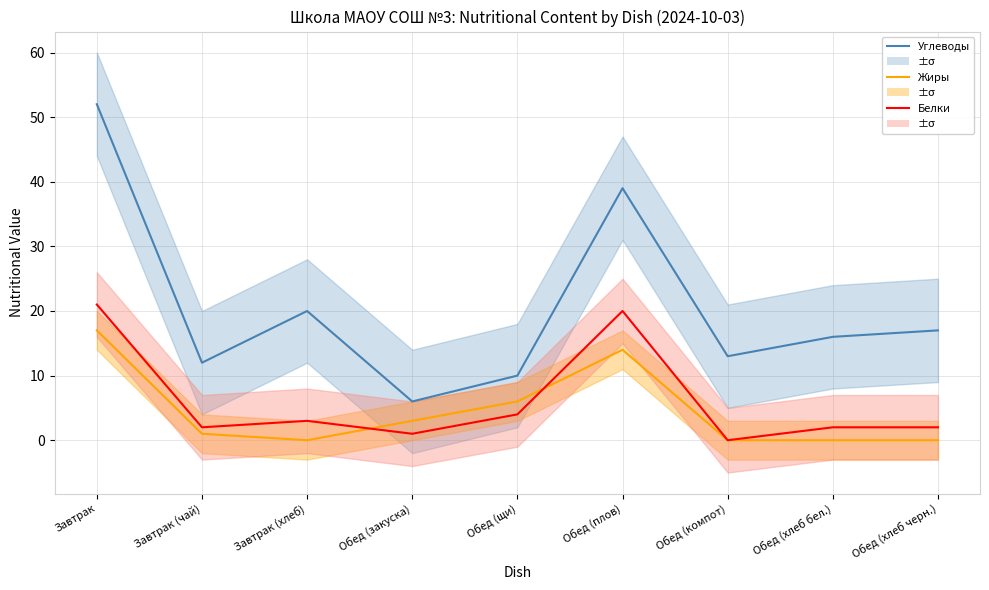

The Углеводы series shows 66 at Обед (плов). True or false?

False